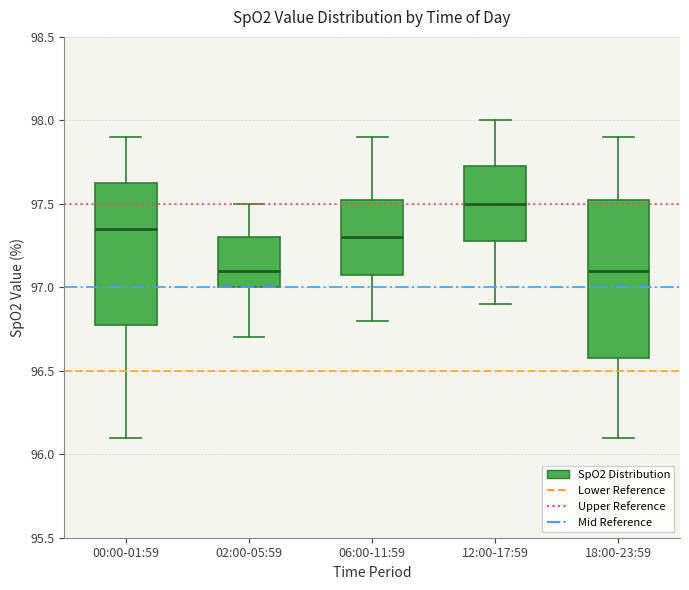

Reading left to right, read every box against the y-axis: the position of its median line, the range the box covers, and the ends of its whiskers. The values are not printed on the chart, so give them approximately, as read against the axis.

00:00-01:59: median 97.35, box 96.80 to 97.65, whiskers 96.10 to 97.90
02:00-05:59: median 97.10, box 97.00 to 97.30, whiskers 96.70 to 97.50
06:00-11:59: median 97.30, box 97.10 to 97.55, whiskers 96.80 to 97.90
12:00-17:59: median 97.50, box 97.30 to 97.75, whiskers 96.90 to 98.00
18:00-23:59: median 97.10, box 96.60 to 97.55, whiskers 96.10 to 97.90